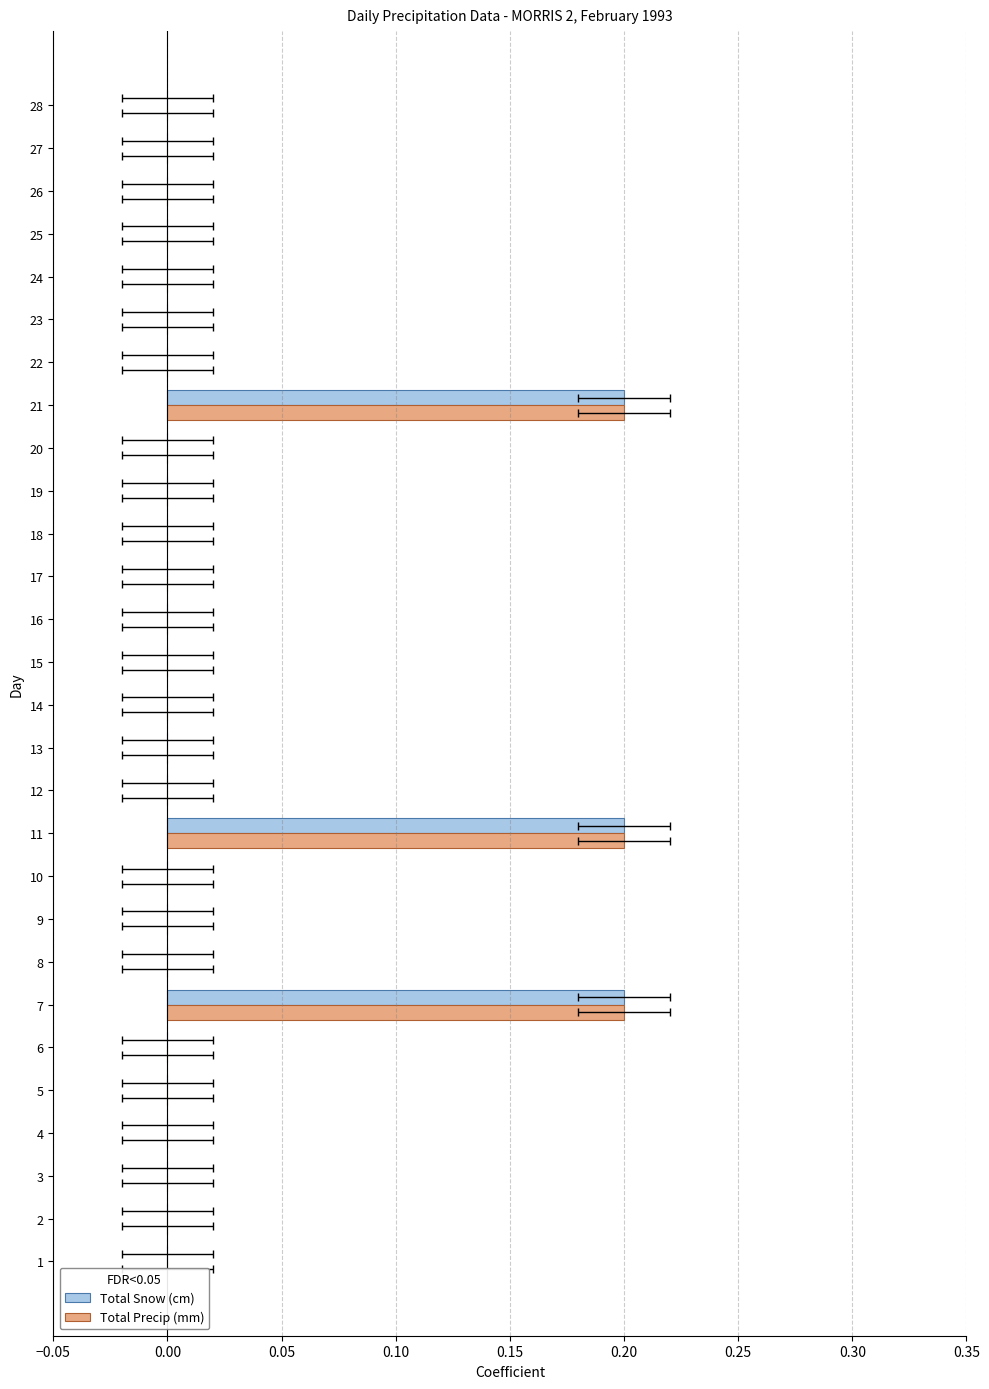

Is it true that Total Precip (mm) equals 0.1 at 18?

False